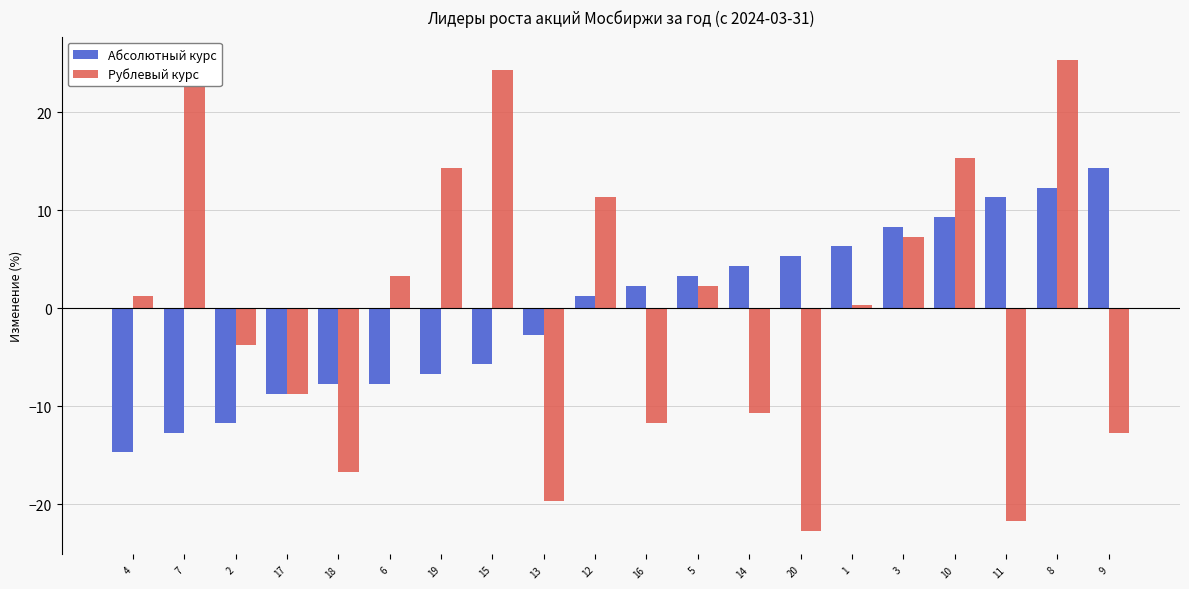

Reading left to right, list all the values displayed in this chart.

Абсолютный курс: -14.7	-12.7	-11.7	-8.7	-7.7	-7.7	-6.7	-5.7	-2.7	1.3	2.3	3.3	4.3	5.3	6.3	8.3	9.3	11.3	12.3	14.3
Рублевый курс: 1.3	23.3	-3.7	-8.7	-16.7	3.3	14.3	24.3	-19.7	11.3	-11.7	2.3	-10.7	-22.7	0.3	7.3	15.3	-21.7	25.3	-12.7